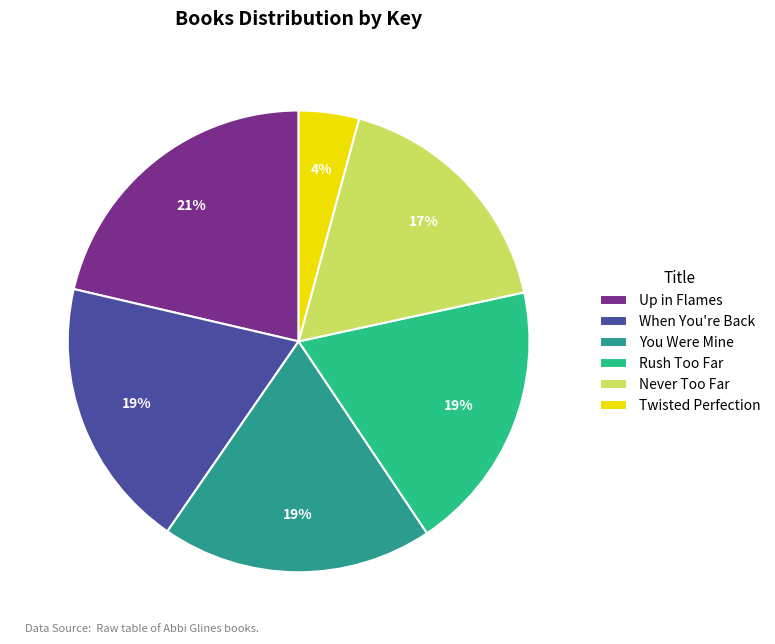

Is there any slice that represents more than half of the pie?

No